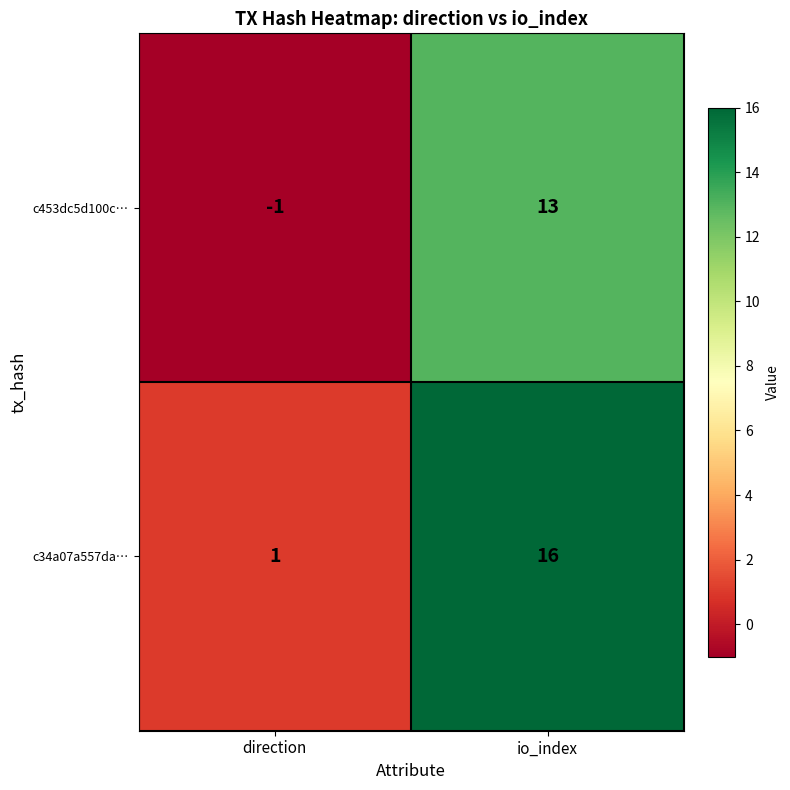

Is it true that c34a07a557da… equals 1 at direction?

True